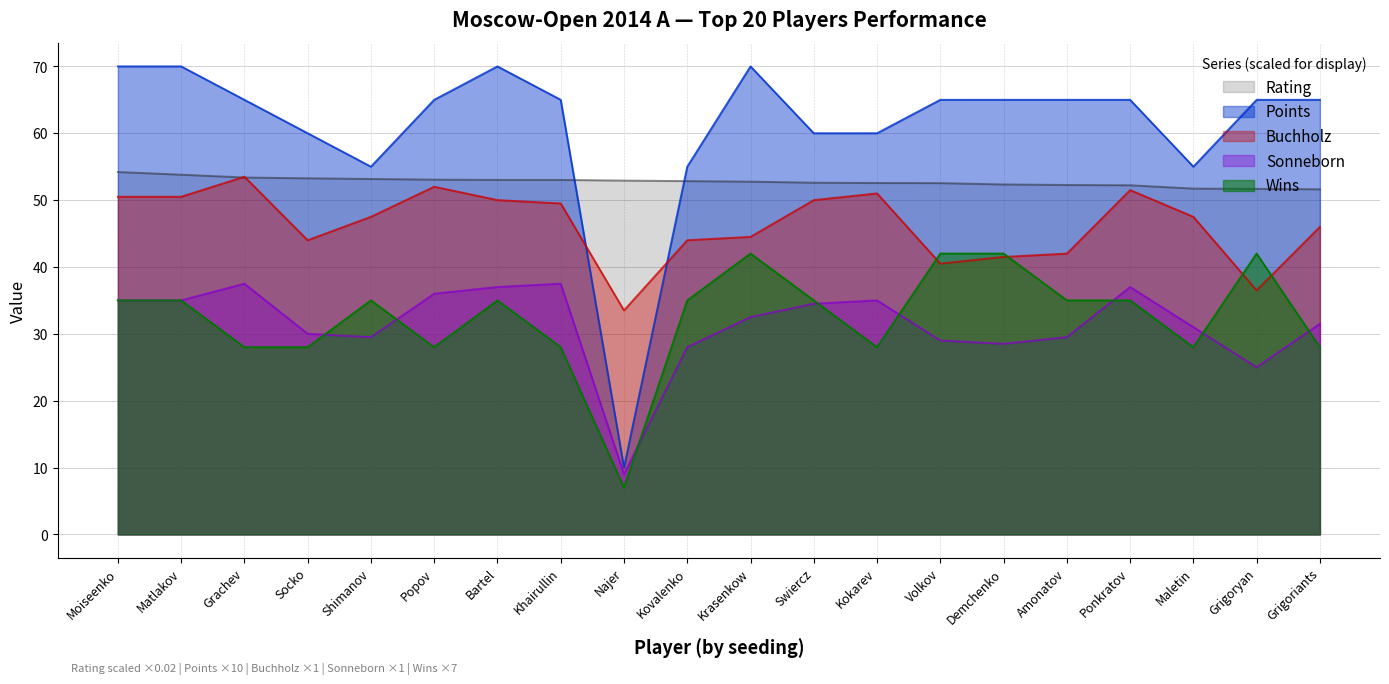

Reading left to right, what are all the values shown in this chart?

Rating: 54.2	53.8	53.4	53.3	53.2	53.1	53.0	53.0	52.9	52.8	52.8	52.6	52.6	52.5	52.3	52.3	52.2	51.7	51.7	51.6
Points: 70.0	70.0	65.0	60.0	55.0	65.0	70.0	65.0	10.0	55.0	70.0	60.0	60.0	65.0	65.0	65.0	65.0	55.0	65.0	65.0
Buchholz: 50.5	50.5	53.5	44.0	47.5	52.0	50.0	49.5	33.5	44.0	44.5	50.0	51.0	40.5	41.5	42.0	51.5	47.5	36.5	46.0
Sonneborn: 35.0	35.0	37.5	30.0	29.5	36.0	37.0	37.5	9.0	28.0	32.5	34.5	35.0	29.0	28.5	29.5	37.0	31.0	25.0	31.5
Wins: 35.0	35.0	28.0	28.0	35.0	28.0	35.0	28.0	7.0	35.0	42.0	35.0	28.0	42.0	42.0	35.0	35.0	28.0	42.0	28.0